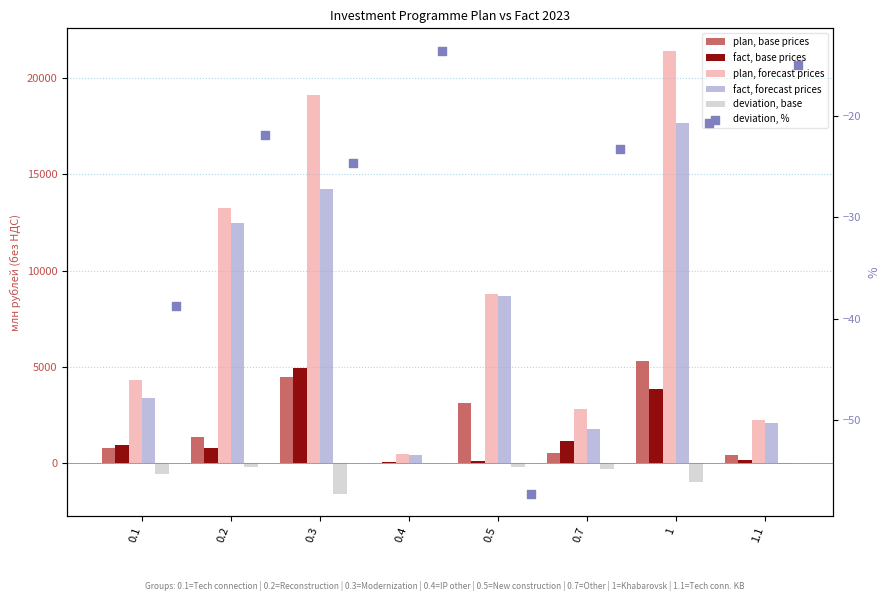

Is the value of fact, forecast prices at 0.7 greater than the value of plan, forecast prices at 0.1?

No